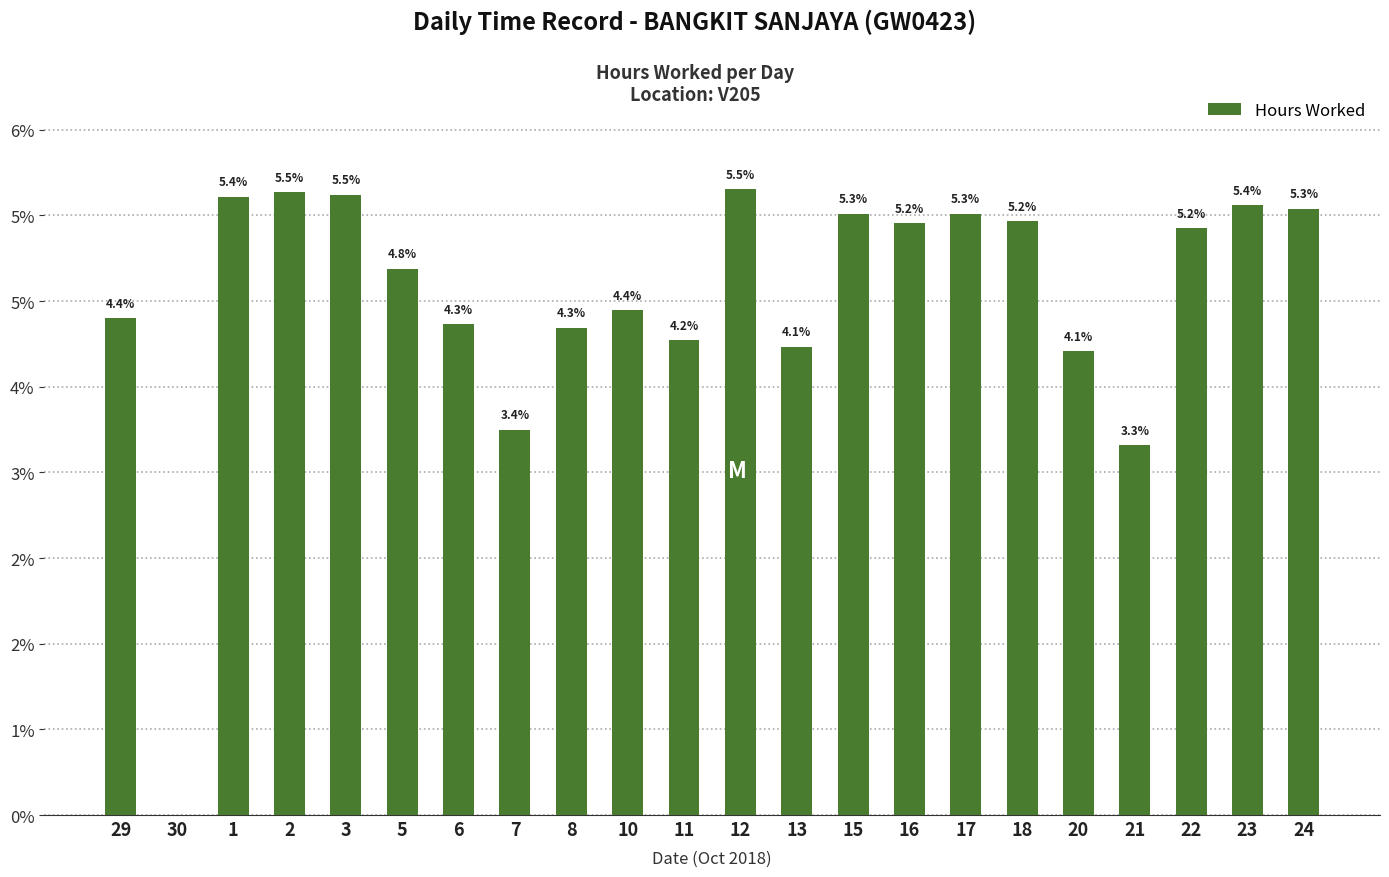

What is the label of the 15th bar from the left?

16